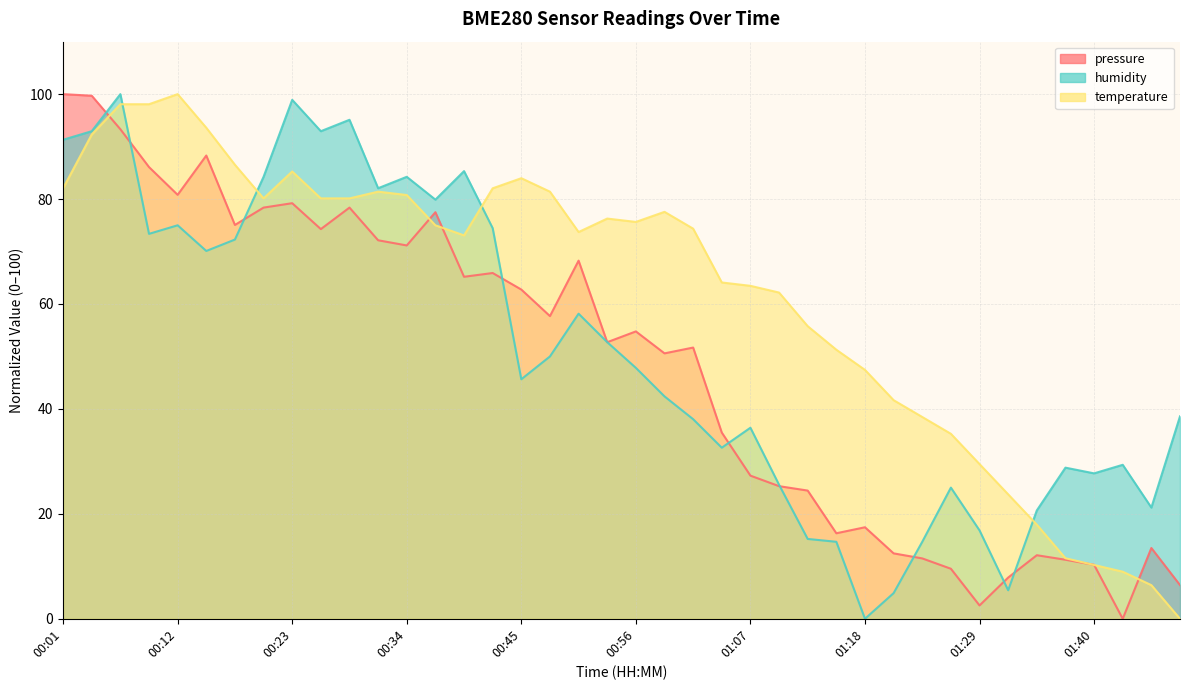

What is the difference between the maximum and minimum values in the pressure series?

100.0